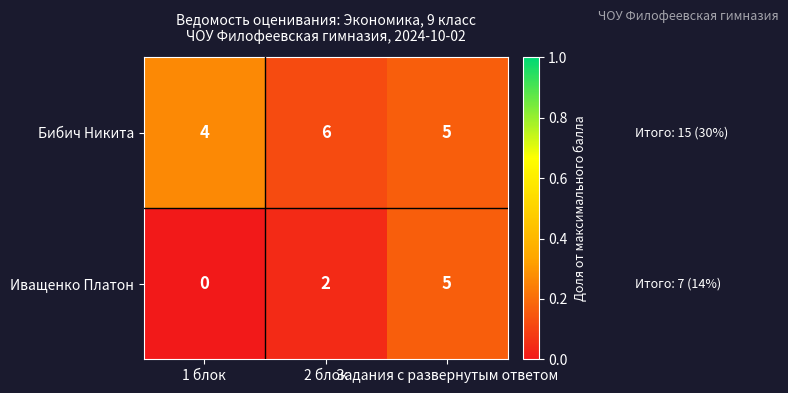

Which category has the highest value across all series?

2 блок